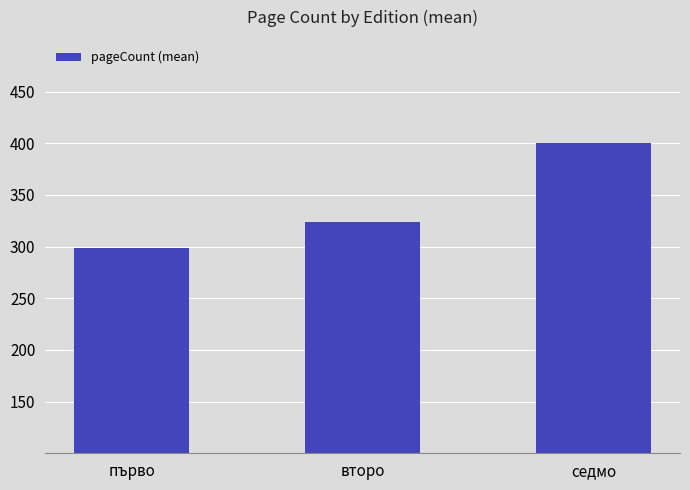

How many categories are shown in the chart?

3